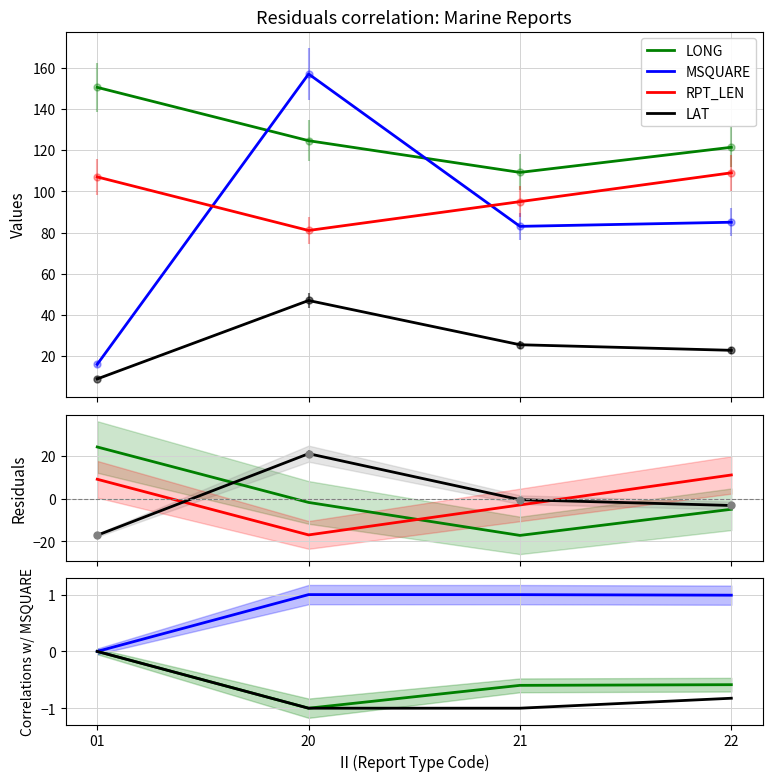

At which category is the sum across all series the highest?

20